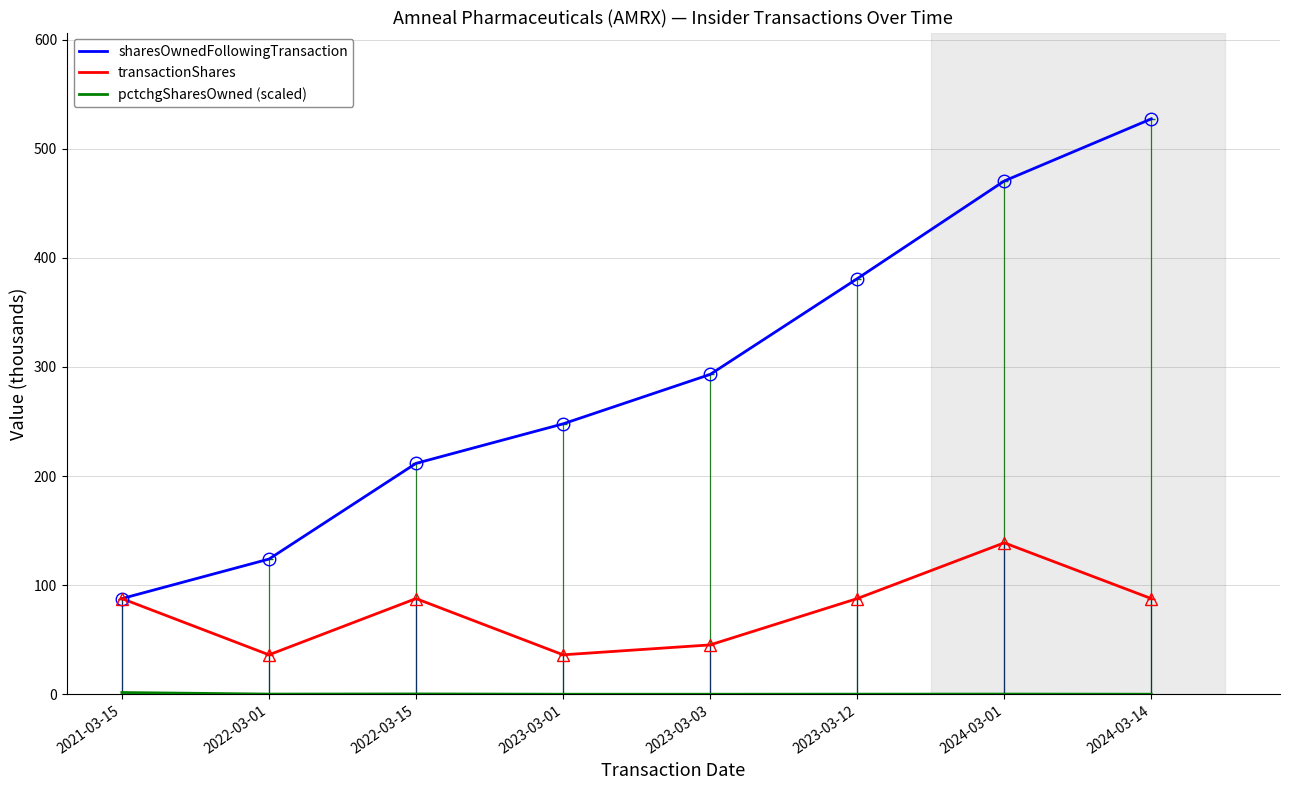

The pctchgSharesOwned (scaled) series shows 0.1 at 2024-03-01. True or false?

False